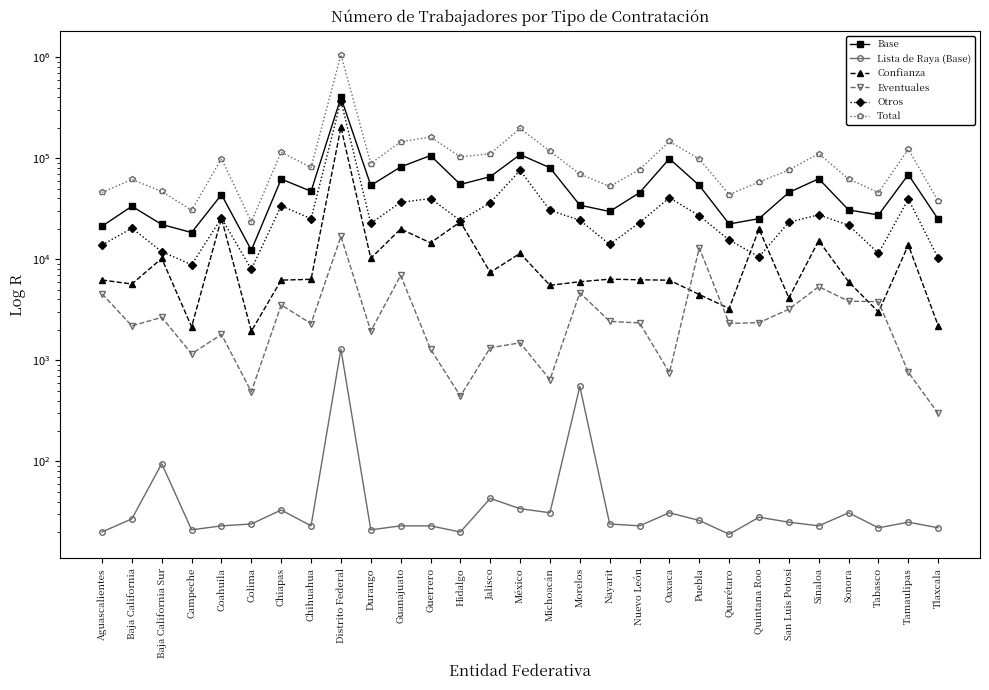

True or false: Eventuales has a value of 390 at Michoacán.

False